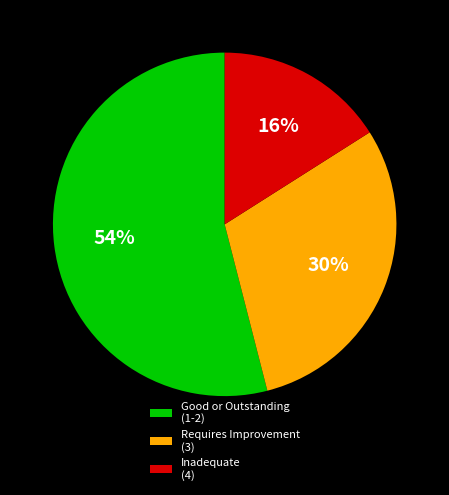

Which slice is the largest?

Good or Outstanding (1-2)